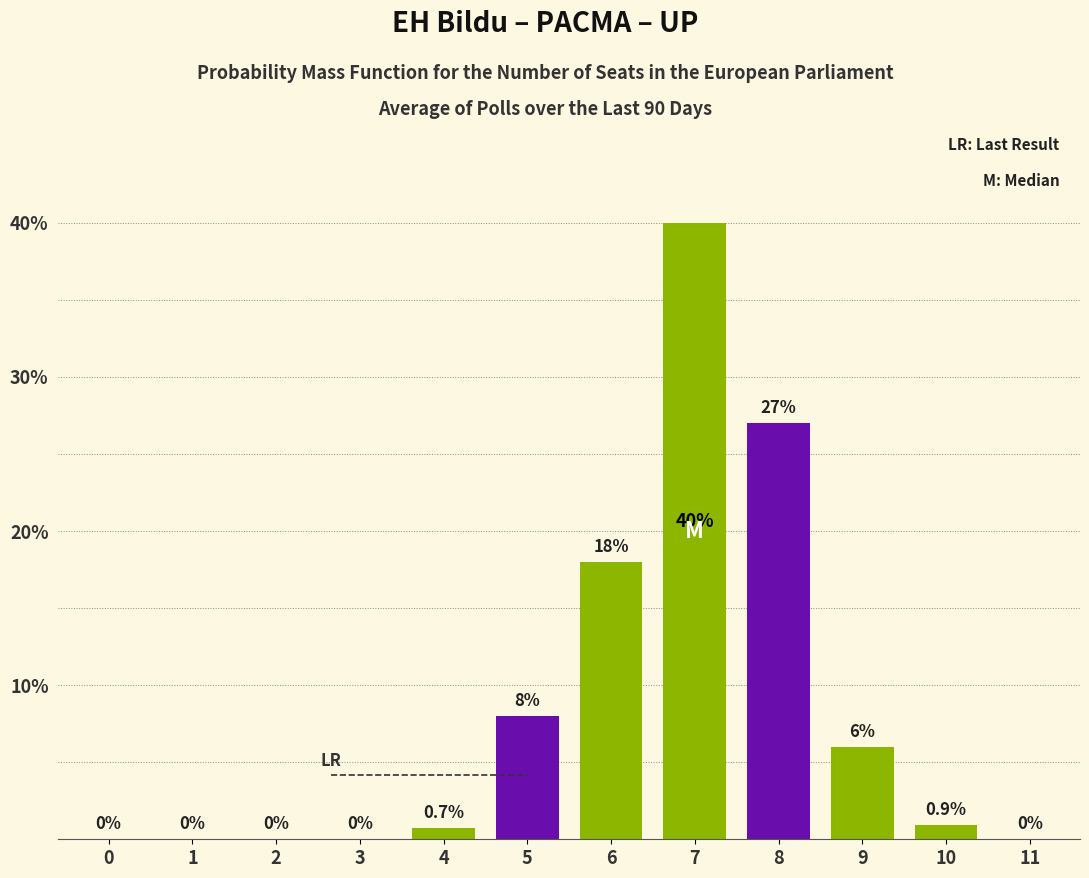

Reading right to left, extract all data points from this chart.

11=0.0	10=0.9	9=6.0	8=27.0	7=40.0	6=18.0	5=8.0	4=0.7	3=0.0	2=0.0	1=0.0	0=0.0